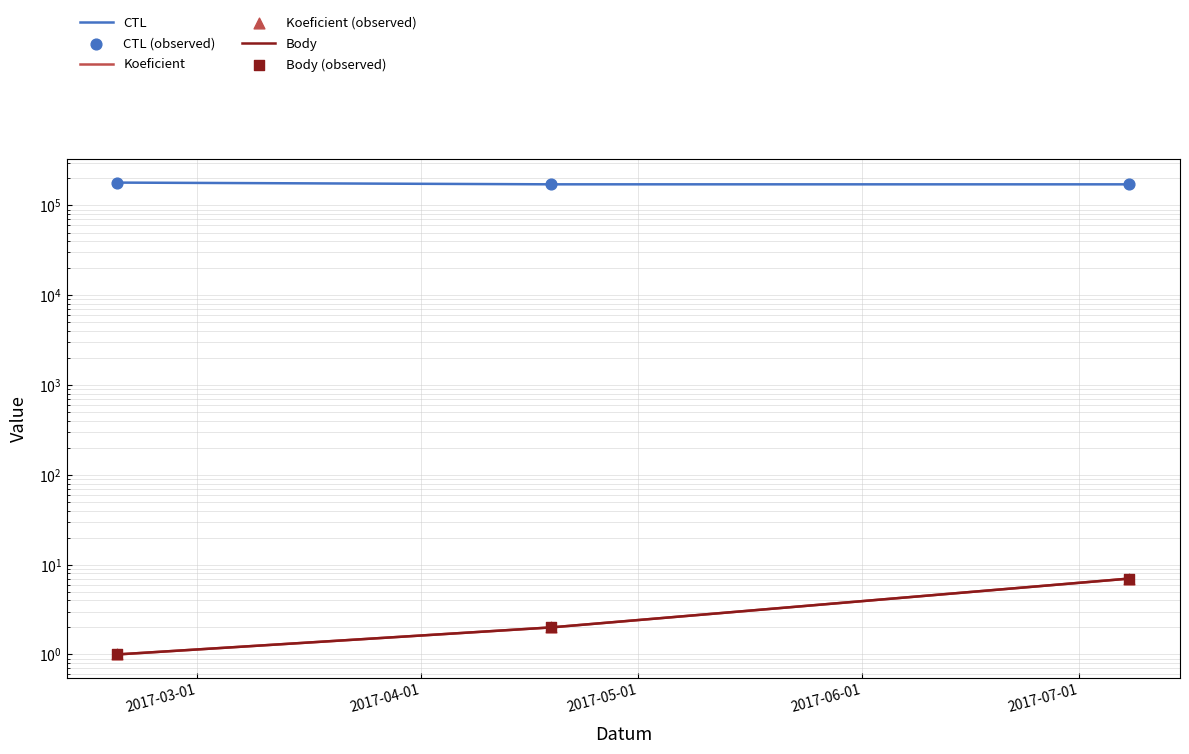

Which series has the widest spread of Y values?

CTL